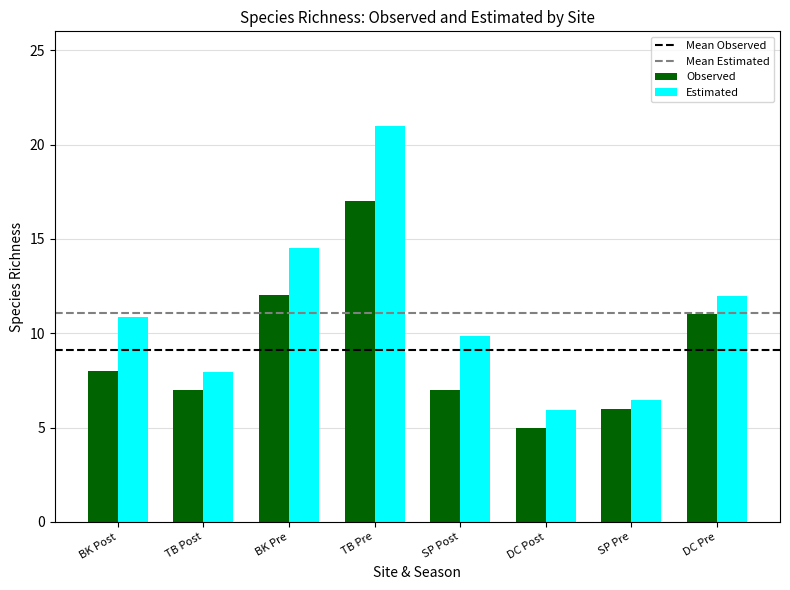

The value of Observed at DC Post is 1.2. True or false?

False